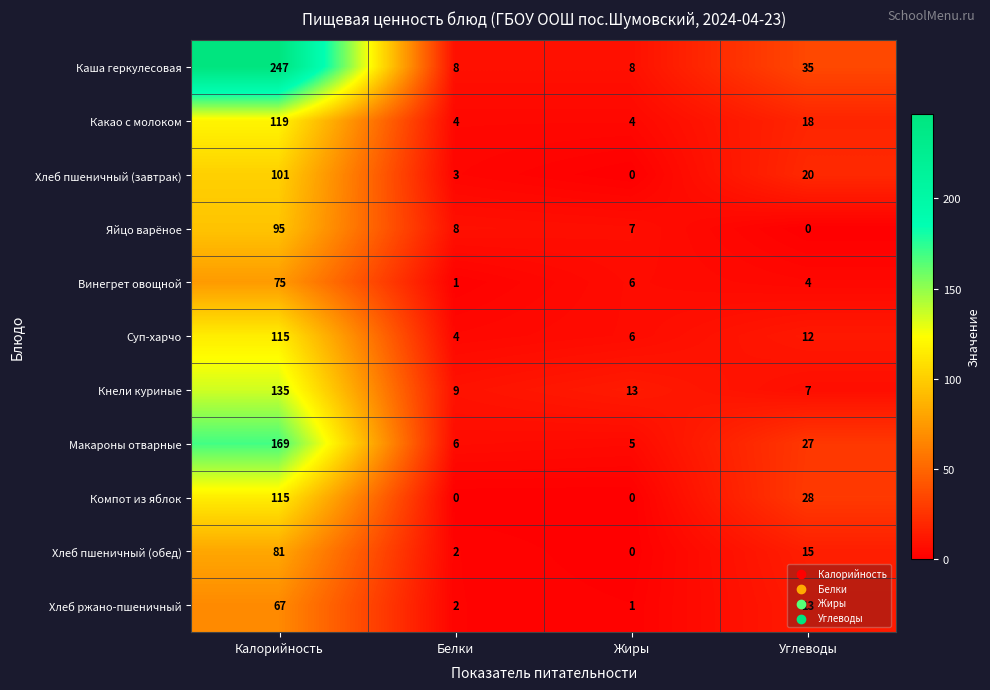

What is the highest value of the Каша геркулесовая series?

247